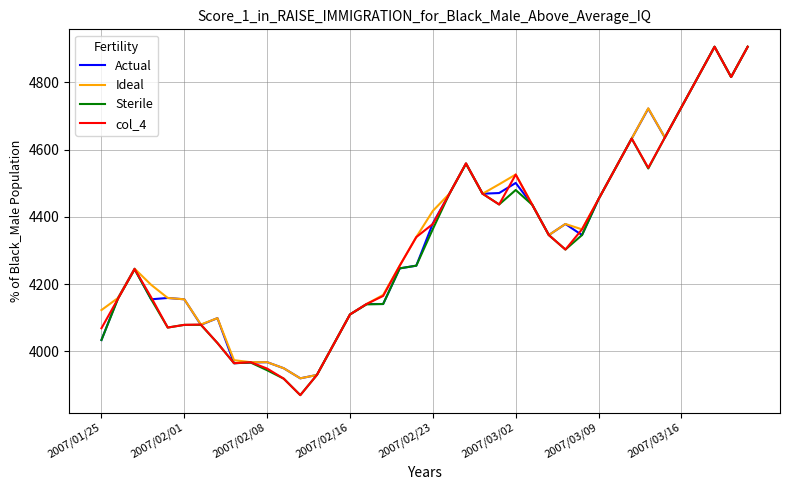

What is the maximum value shown in the chart?

4906